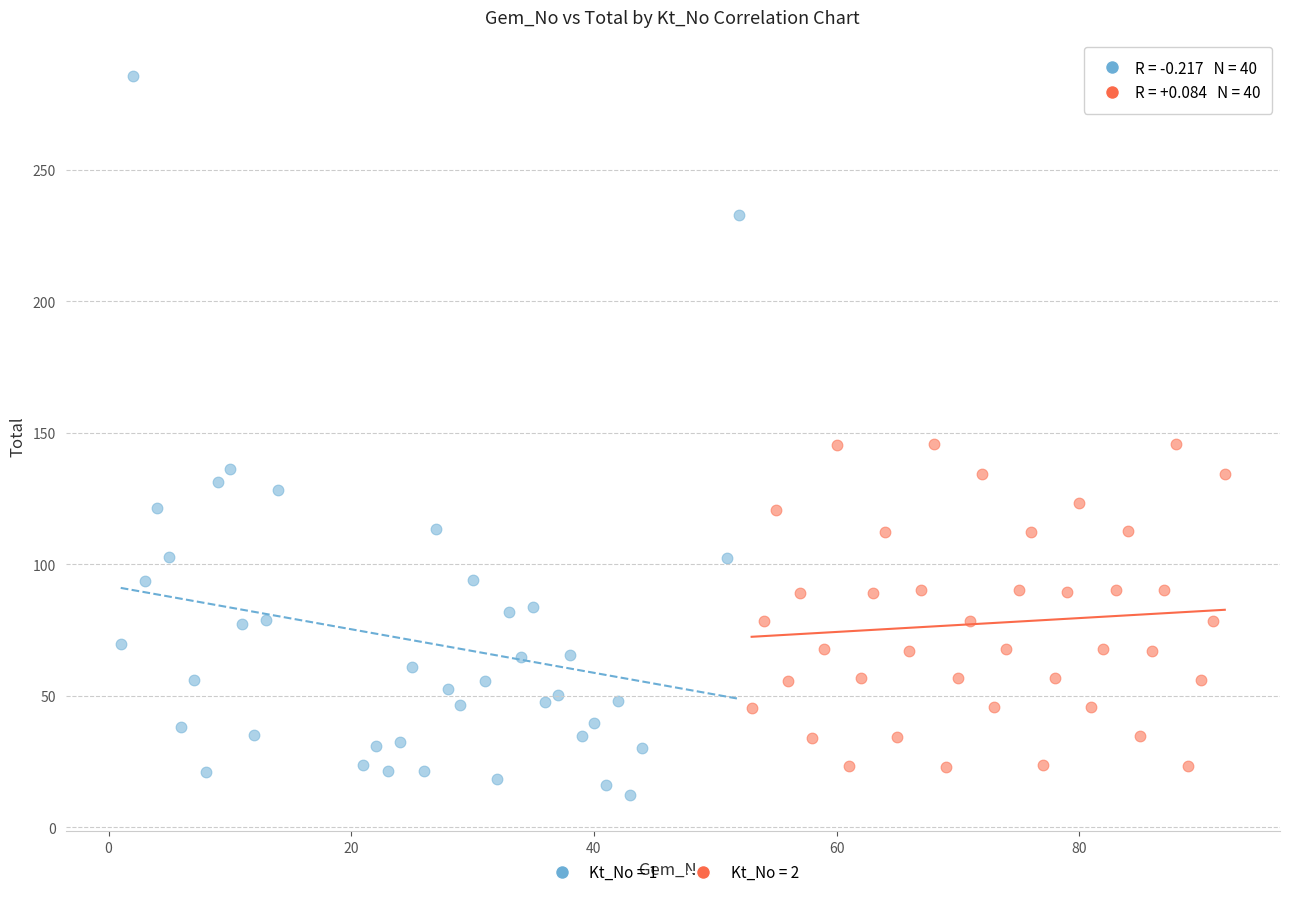

Which series reaches the maximum Y coordinate?

Kt_No = 1